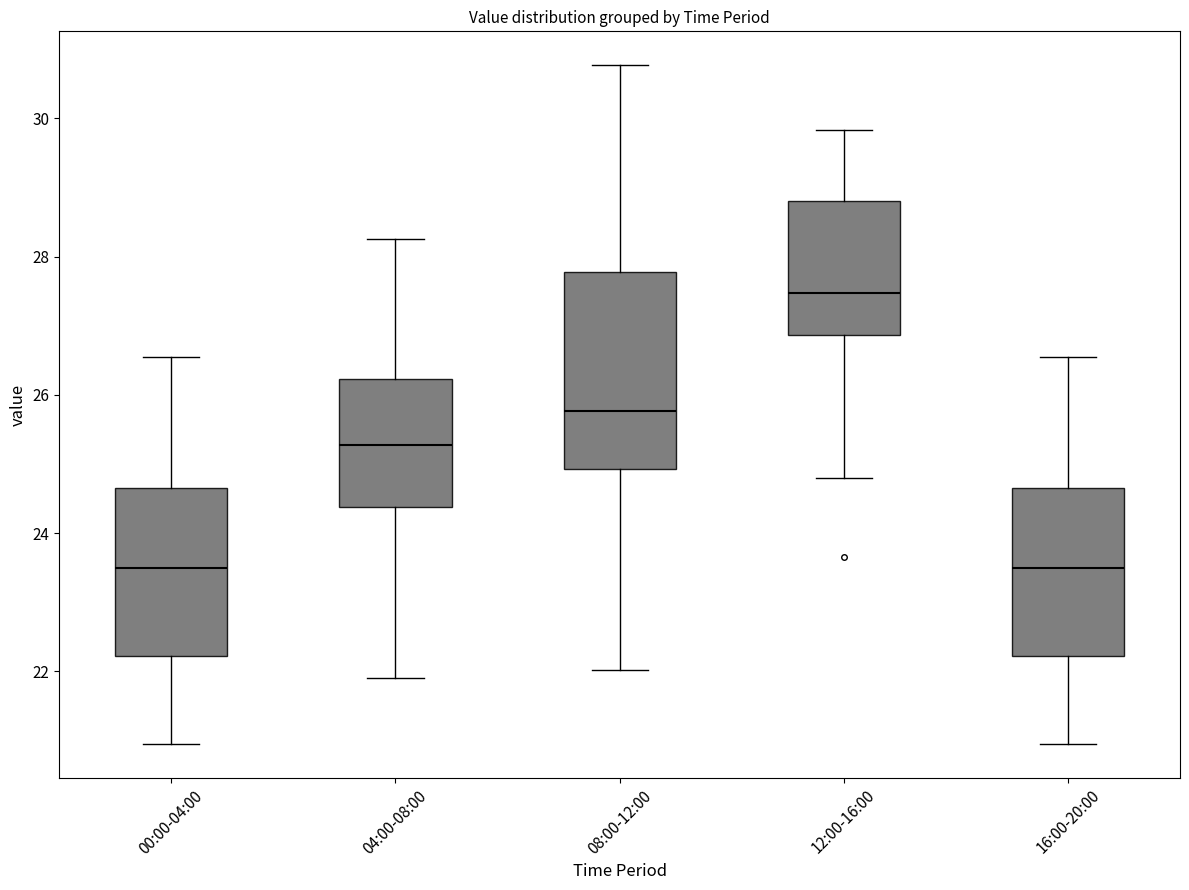

Where is the lower edge of the box for 16:00-20:00 on the y-axis? The values are not printed on the chart, so give them approximately, as read against the axis.

22.2